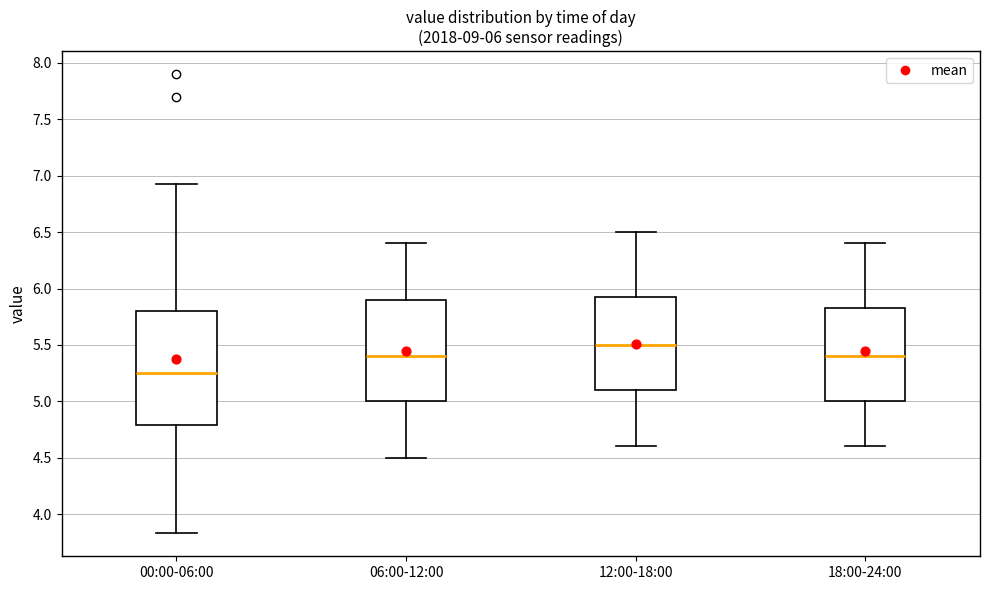

Comparing the boxes themselves (not the whiskers), which one is the tallest?

00:00-06:00